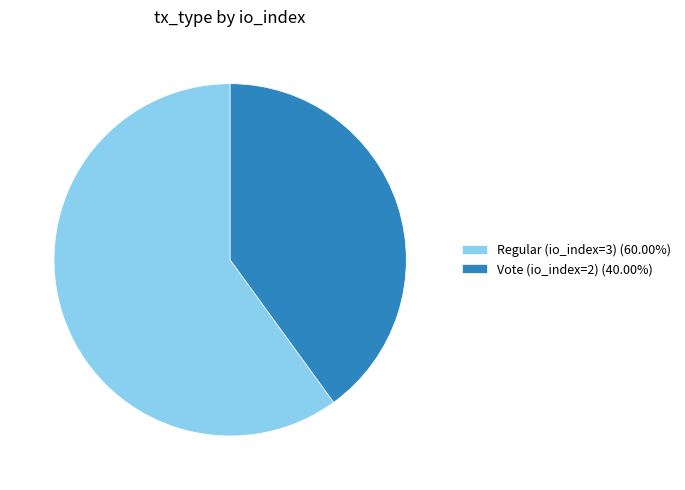

Which slice is the smallest?

Vote (io_index=2)